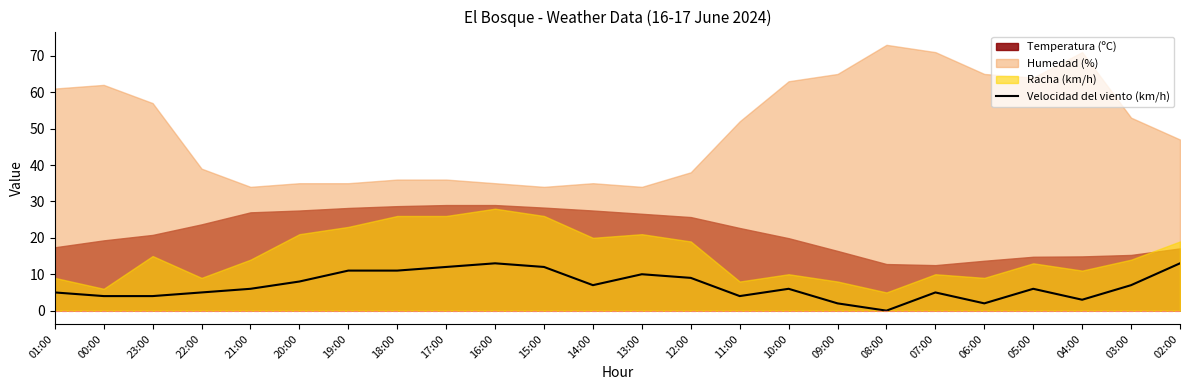

Reading right to left, transcribe all the data shown in this chart.

13	7	3	6	2	5	0	2	6	4	9	10	7	12	13	12	11	11	8	6	5	4	4	5